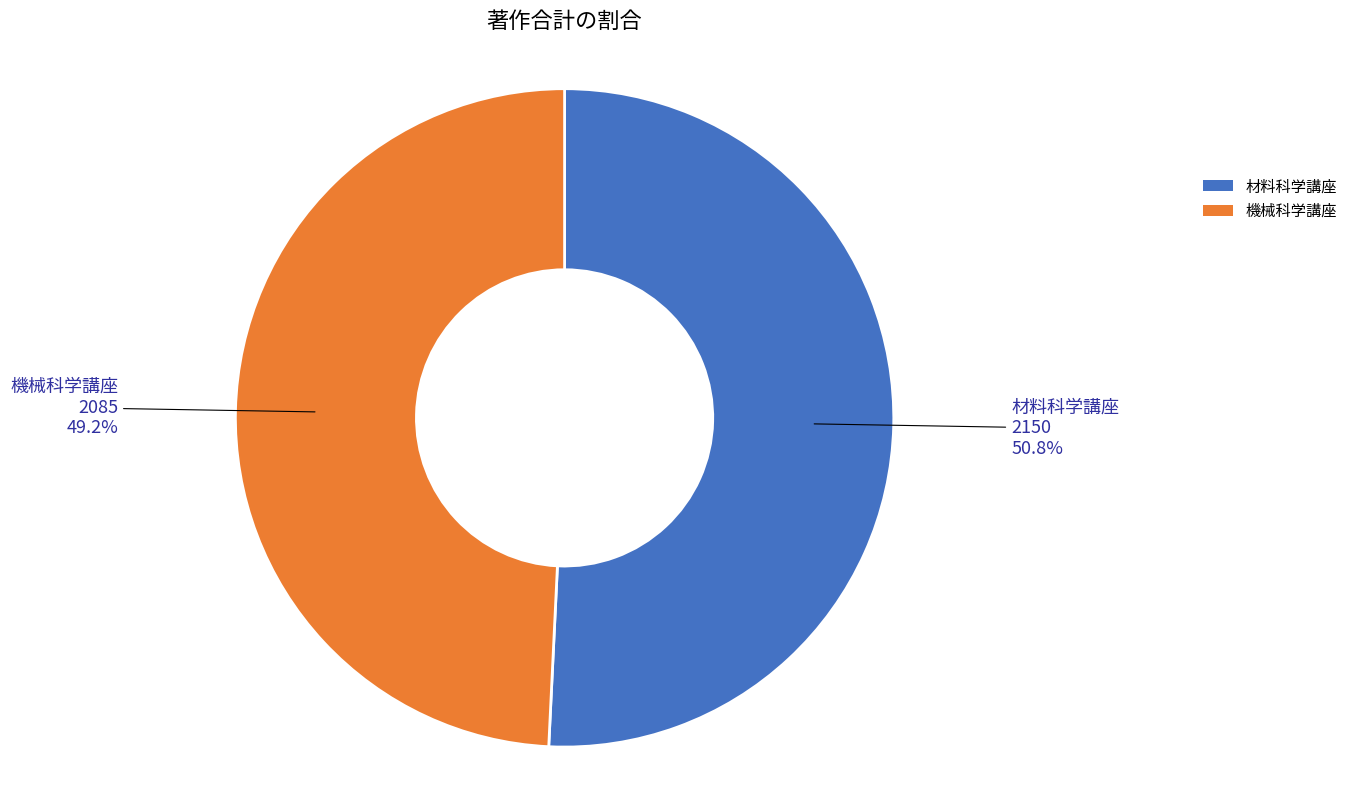

Which slice is the smallest?

機械科学講座